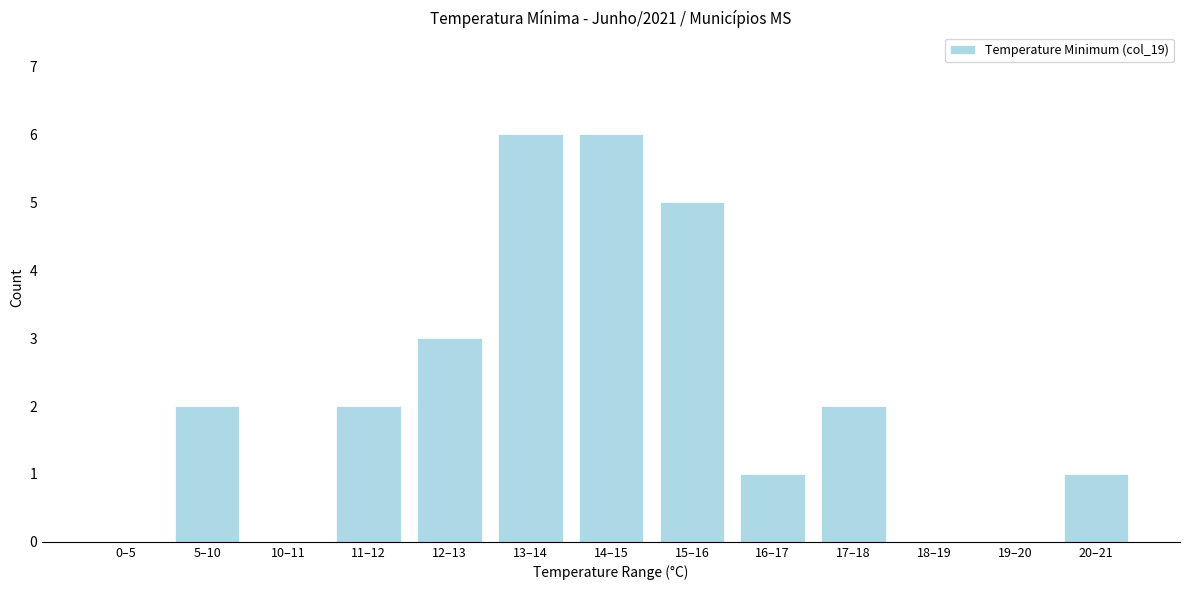

Reading left to right, extract all data points from this chart.

0–5=0	5–10=2	10–11=0	11–12=2	12–13=3	13–14=6	14–15=6	15–16=5	16–17=1	17–18=2	18–19=0	19–20=0	20–21=1